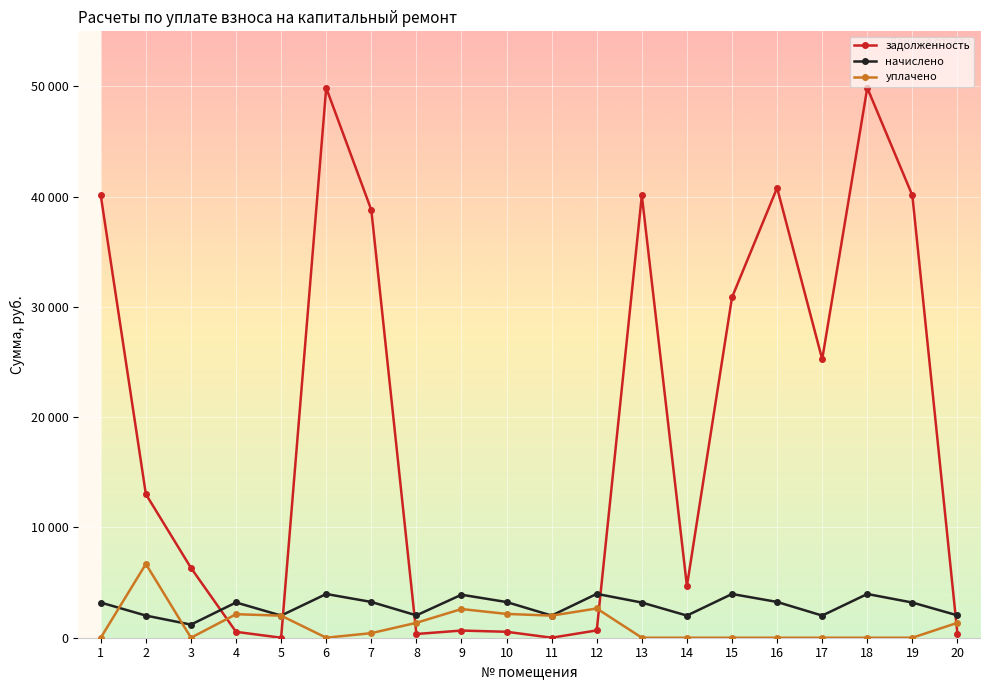

What are all the series names shown in the legend?

задолженность, начислено, уплачено